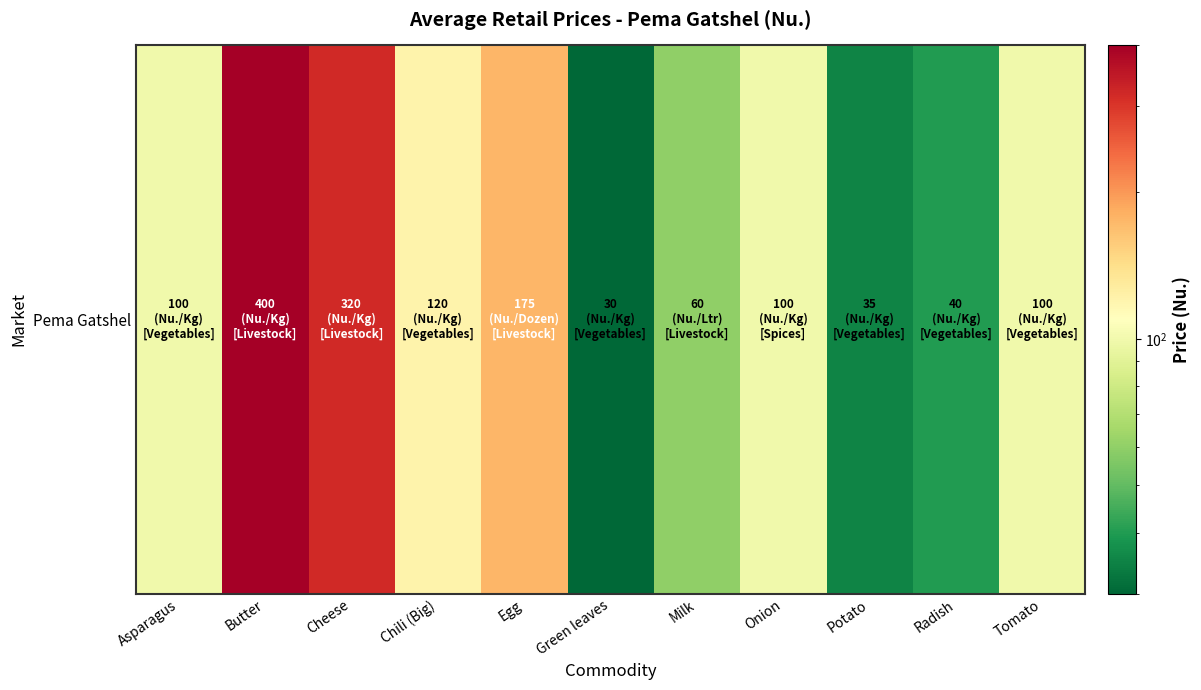

What is the difference between the values at Milk and Butter?

340